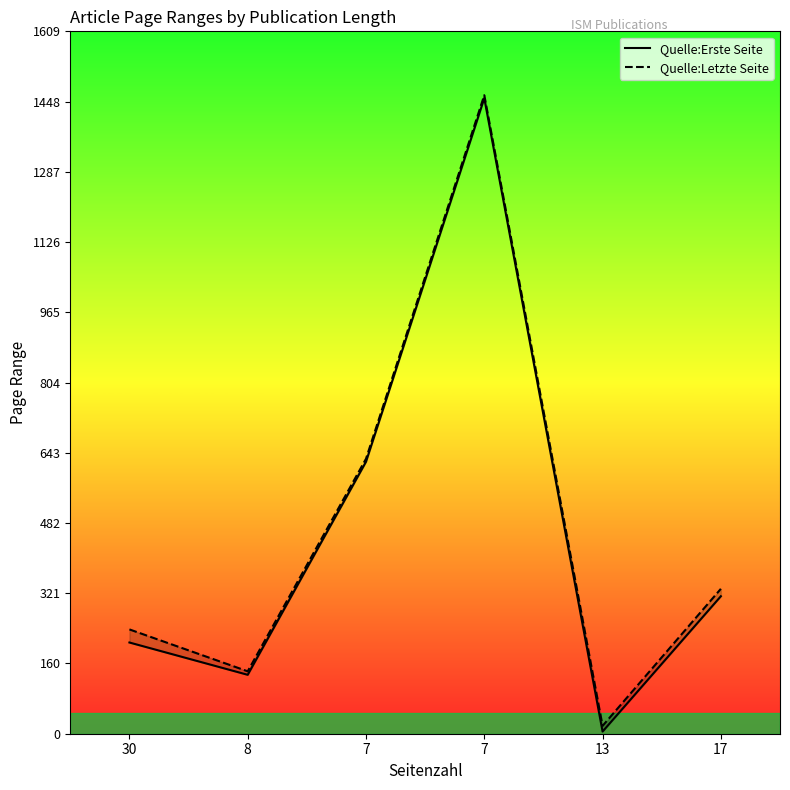

Which series has the widest spread of values?

Quelle:Erste Seite